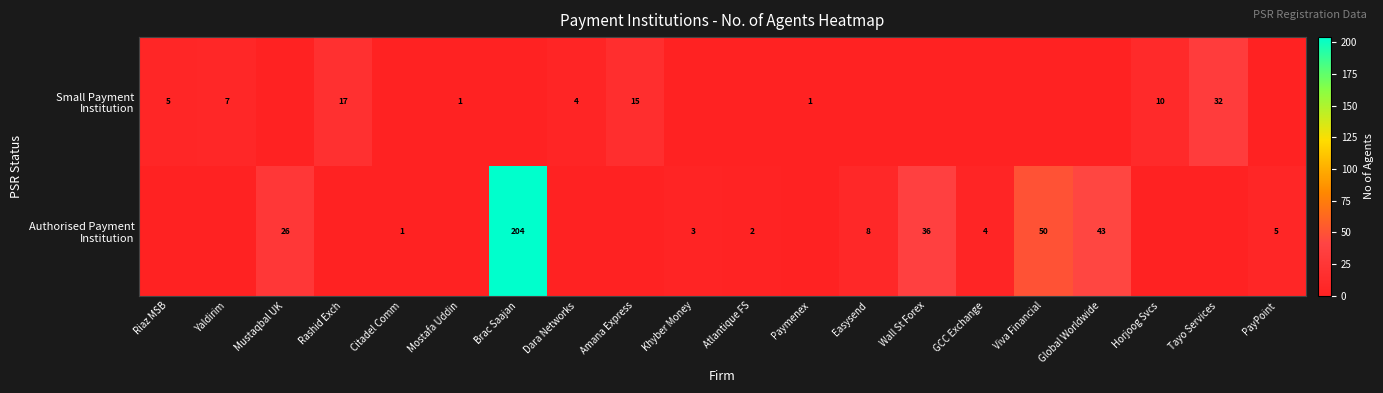

At which category does the chart reach its minimum across all series?

Mustaqbal UK